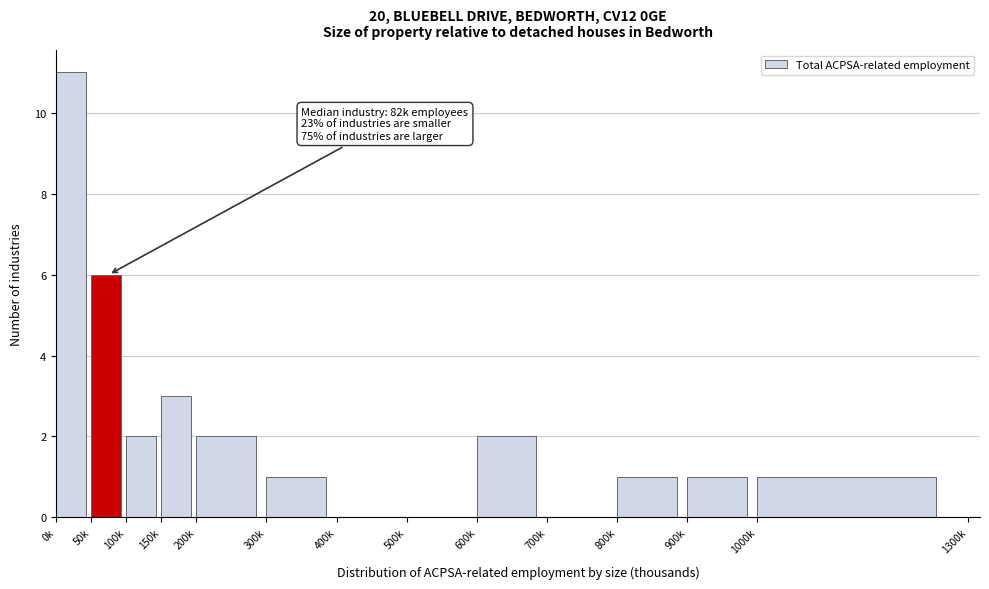

Reading left to right, transcribe all the data shown in this chart.

0k=11	50k=6	100k=2	150k=3	200k=2	300k=1	400k=0	500k=0	600k=2	700k=0	800k=1	900k=1	1000k=1